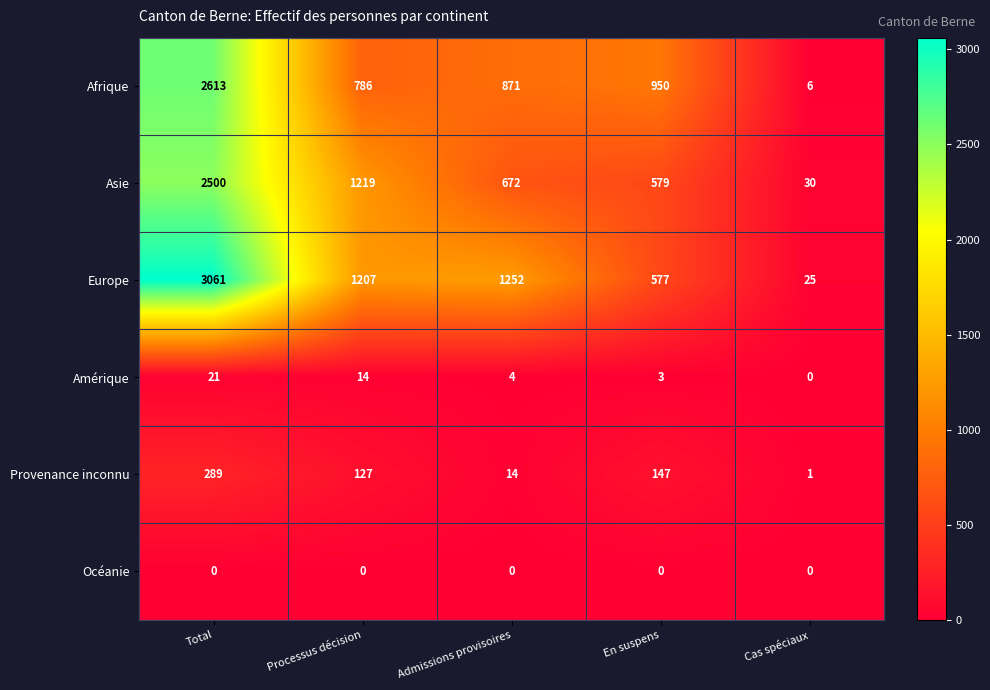

Between Total and Processus décision, which series saw the biggest shift?

Europe